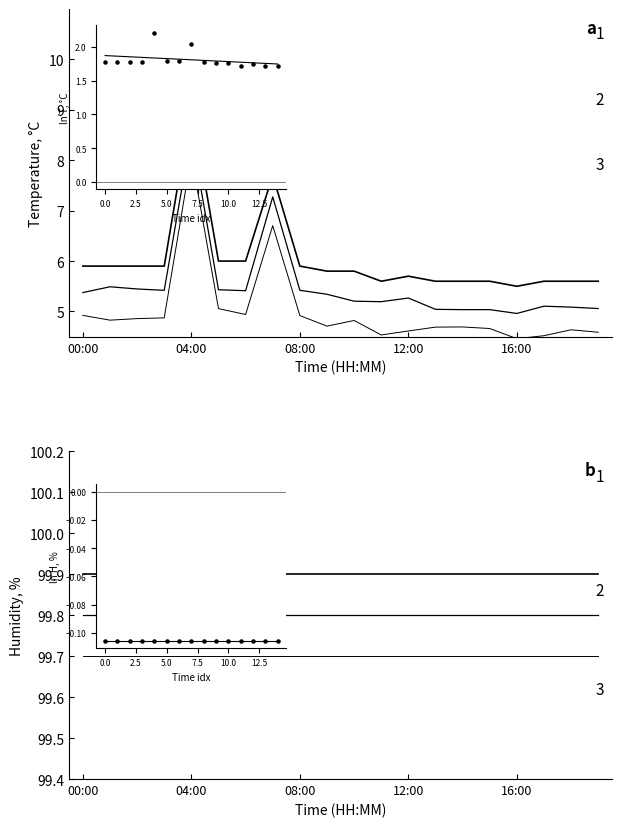

Is the value of temperature_2 at 13 greater than the value of temperature_3 at 12:00?

Yes